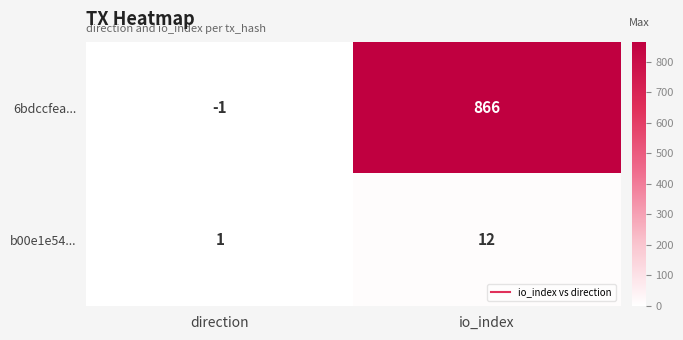

True or false: 6bdccfea... has a value of 0 at direction.

False